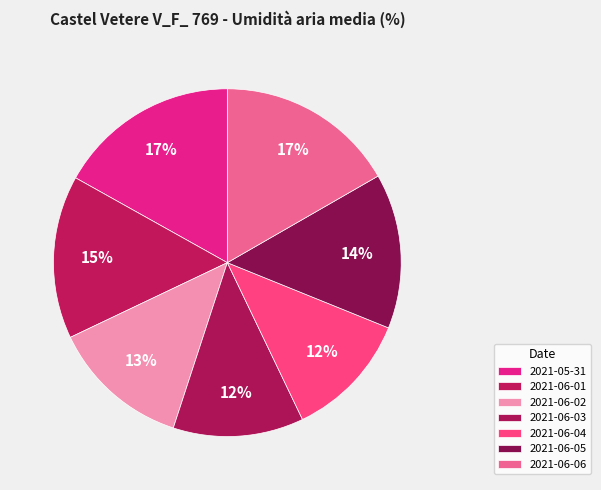

Is 2021-06-01 the majority of the pie?

No